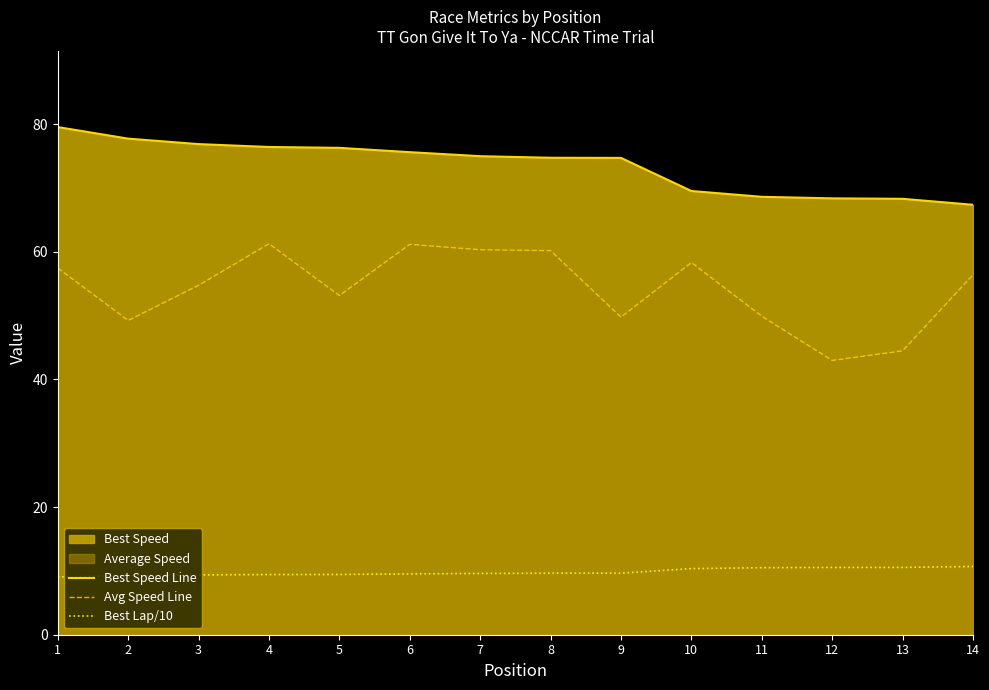

The value of Best Lap/10 at 2 is 9.3. True or false?

True